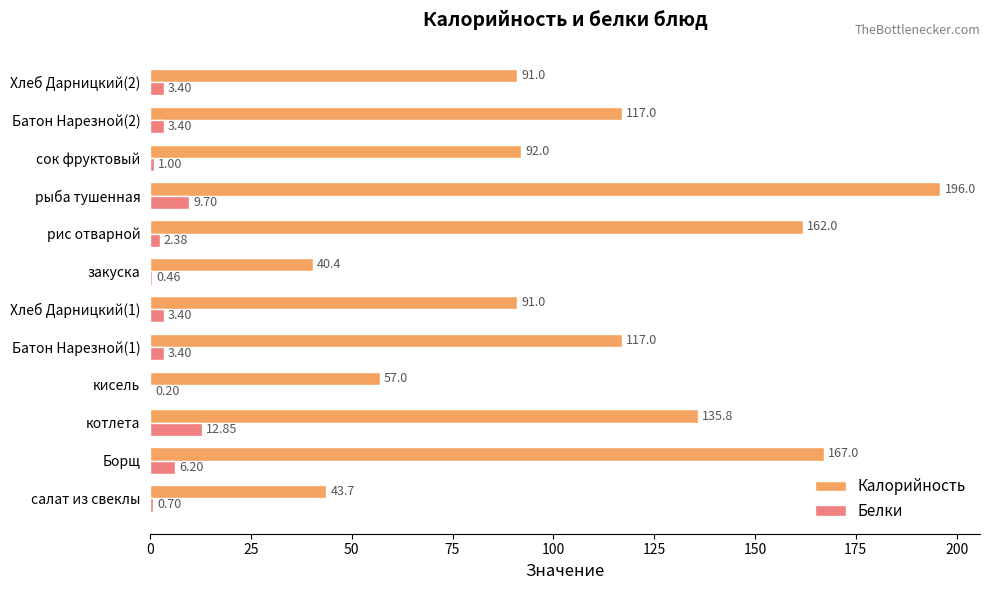

Where is Белки nearest to the value 6?

Борщ